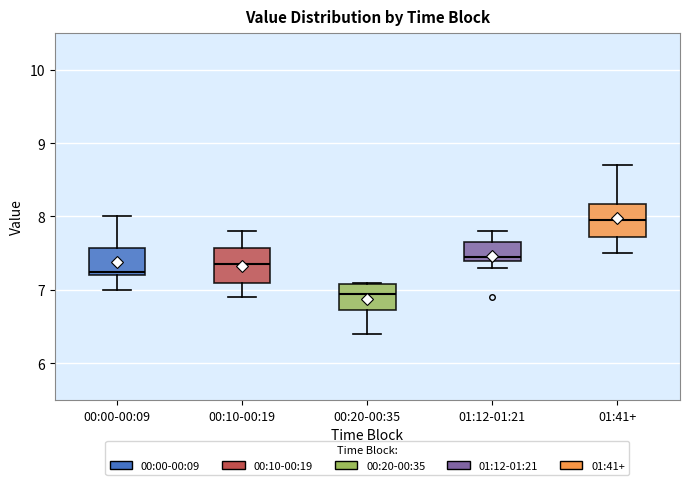

Reading left to right, transcribe this box plot: for each box, give where its median line is, the range the box spans, and where its two whiskers end, as read against the y-axis. The values are not printed on the chart, so give them approximately, as read against the axis.

00:00-00:09: median 7.3, box 7.2 to 7.6, whiskers 7.0 to 8.0
00:10-00:19: median 7.4, box 7.1 to 7.6, whiskers 6.9 to 7.8
00:20-00:35: median 7.0, box 6.7 to 7.1, whiskers 6.4 to 7.1
01:12-01:21: median 7.5, box 7.4 to 7.7, whiskers 7.3 to 7.8
01:41+: median 8.0, box 7.7 to 8.2, whiskers 7.5 to 8.7